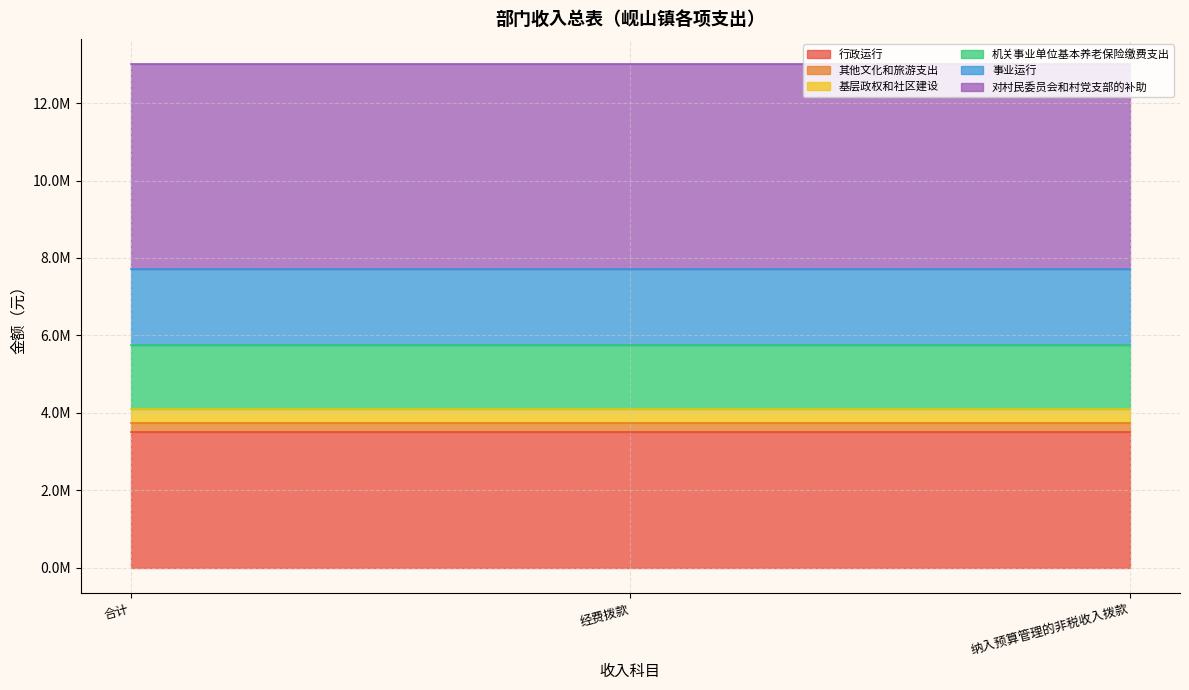

What is the sum of all 基层政权和社区建设 values?

1140000